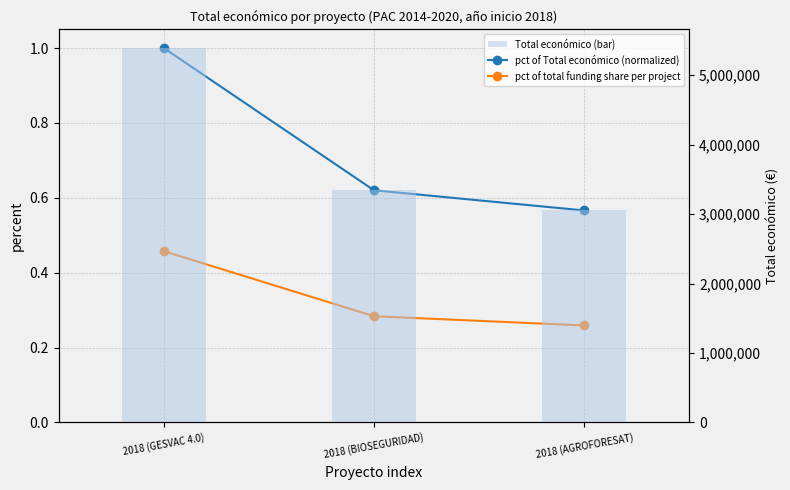

Reading left to right, list all the values displayed in this chart.

pct of Total económico (normalized): 1.0	0.6	0.6
pct of total funding share per project: 0.5	0.3	0.3
Total económico (bar): 5390598.0	3342252.0	3051573.0